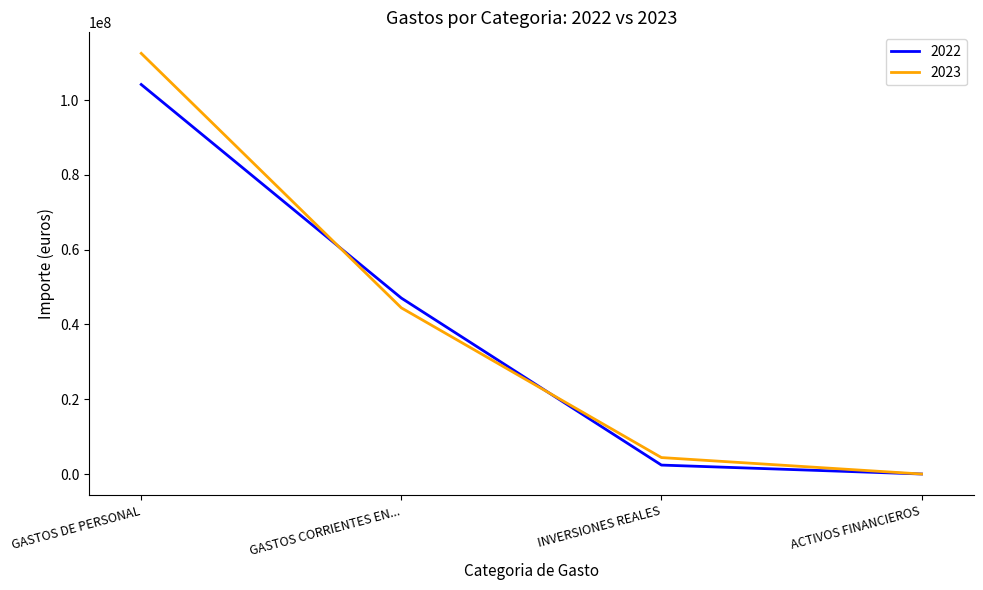

What is the total value across all series at GASTOS DE PERSONAL?

216631858